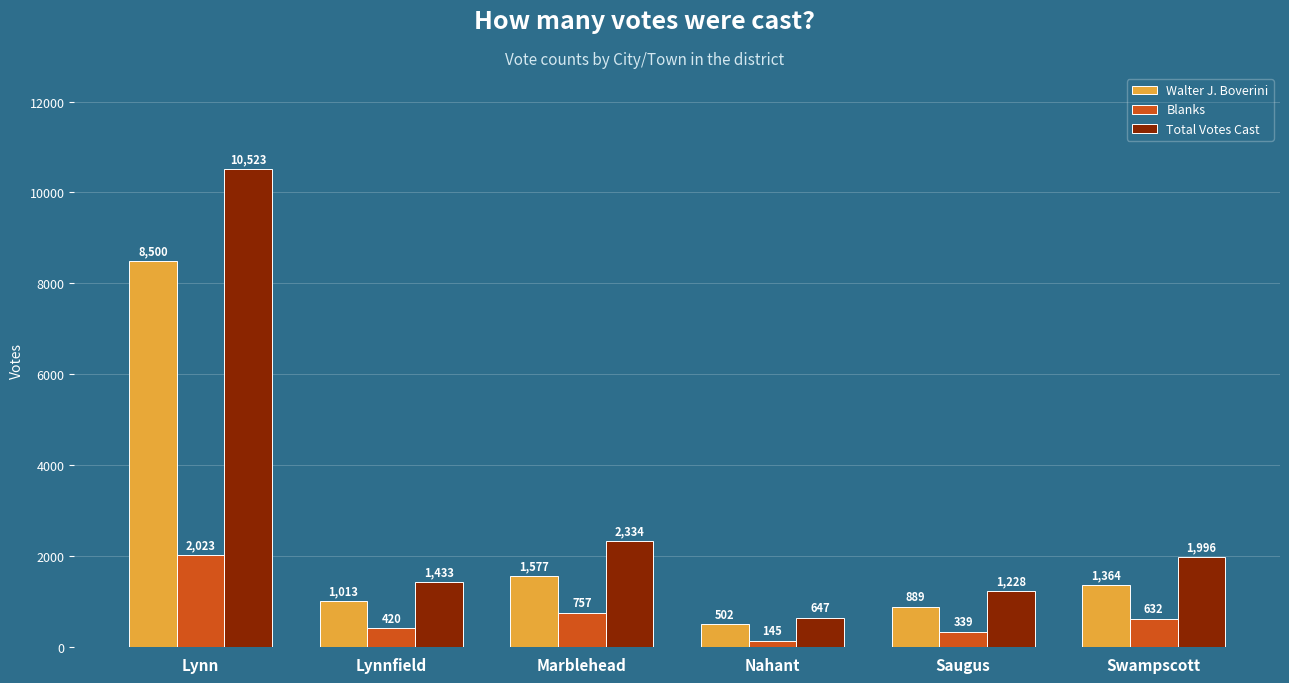

What position from the left is Nahant?

4